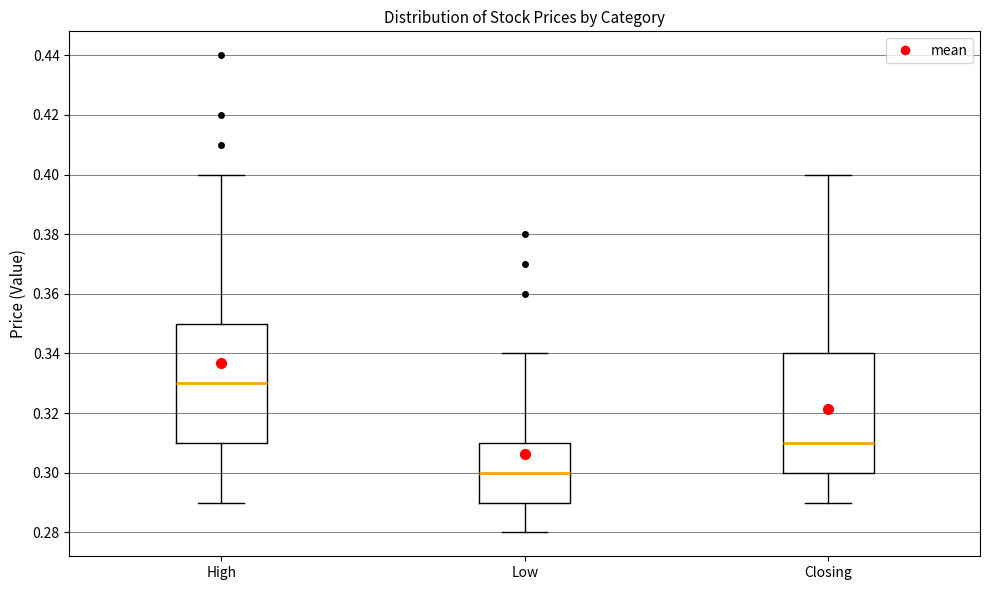

Where is the lower edge of the box for High on the y-axis? The values are not printed on the chart, so give them approximately, as read against the axis.

0.31